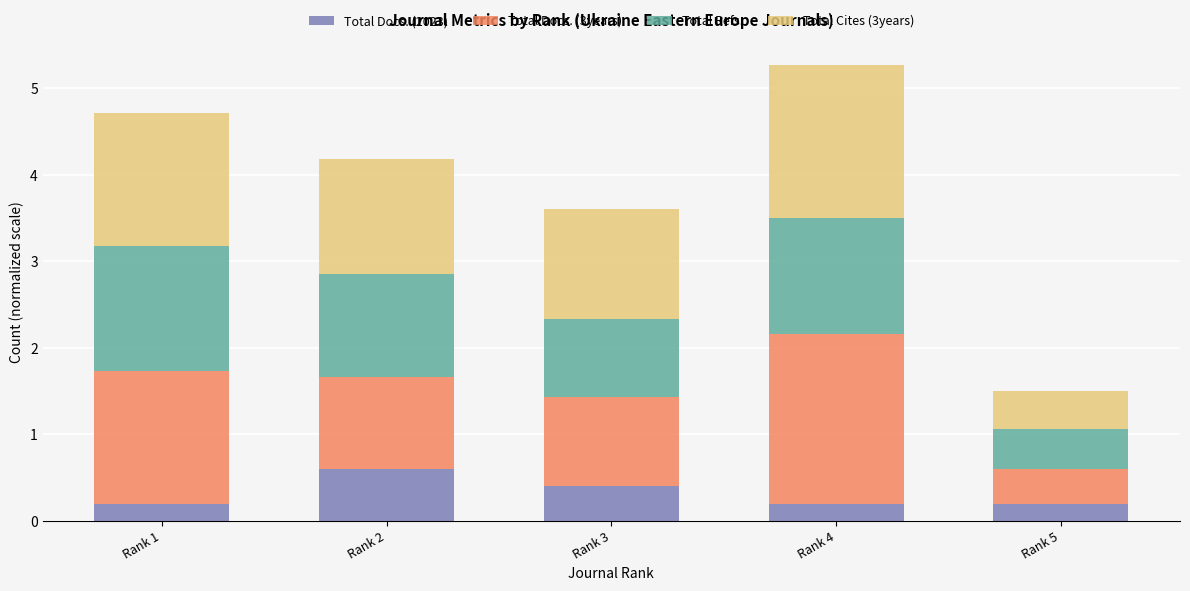

Reading left to right, what are the values for Total Docs. (2023)?

Rank 1=0.2	Rank 2=0.6	Rank 3=0.4	Rank 4=0.2	Rank 5=0.2